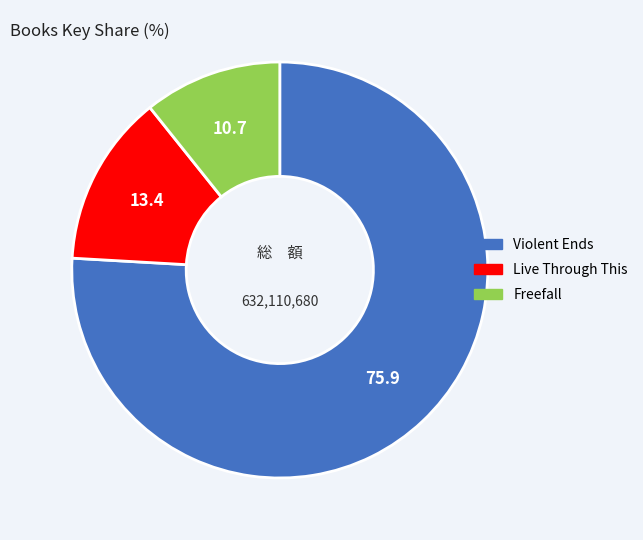

Is there any slice that represents more than half of the pie?

Yes